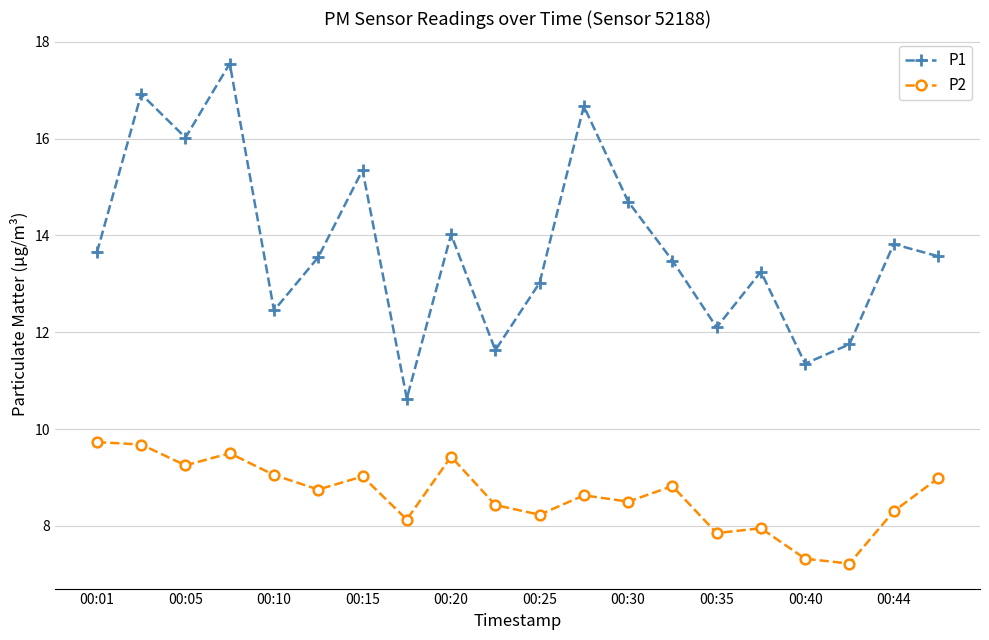

True or false: P2 and P1 intersect in this chart.

False